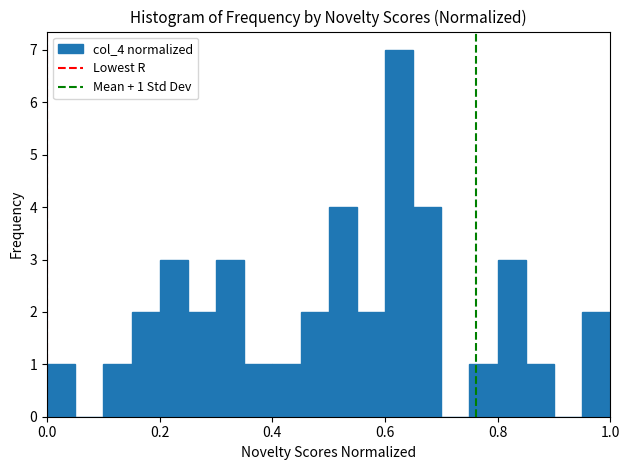

Read against the x-axis, roughly where is the centre of the tallest bar?

0.62